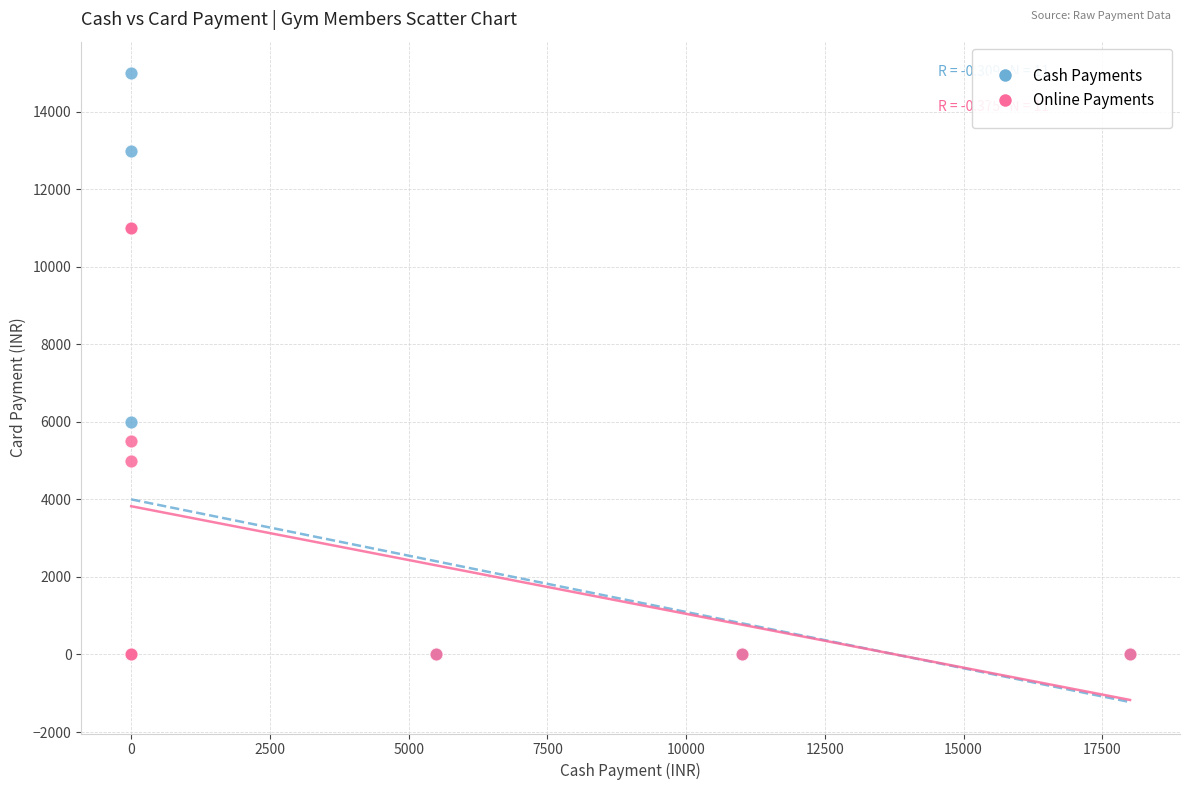

Across all series, what Y value is closest to 7500?

6000